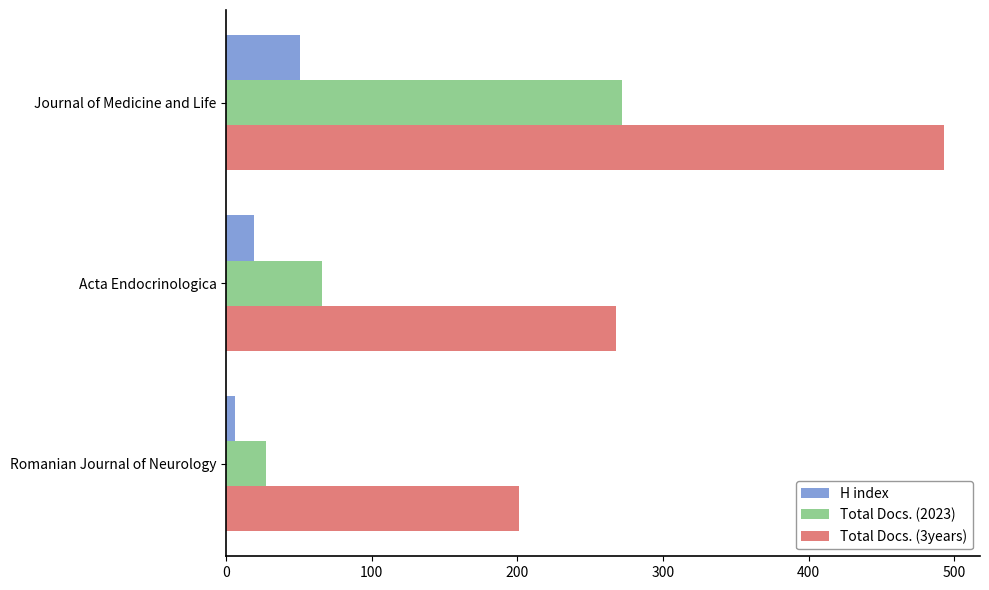

Which series has the largest total across all categories?

Total Docs. (3years)